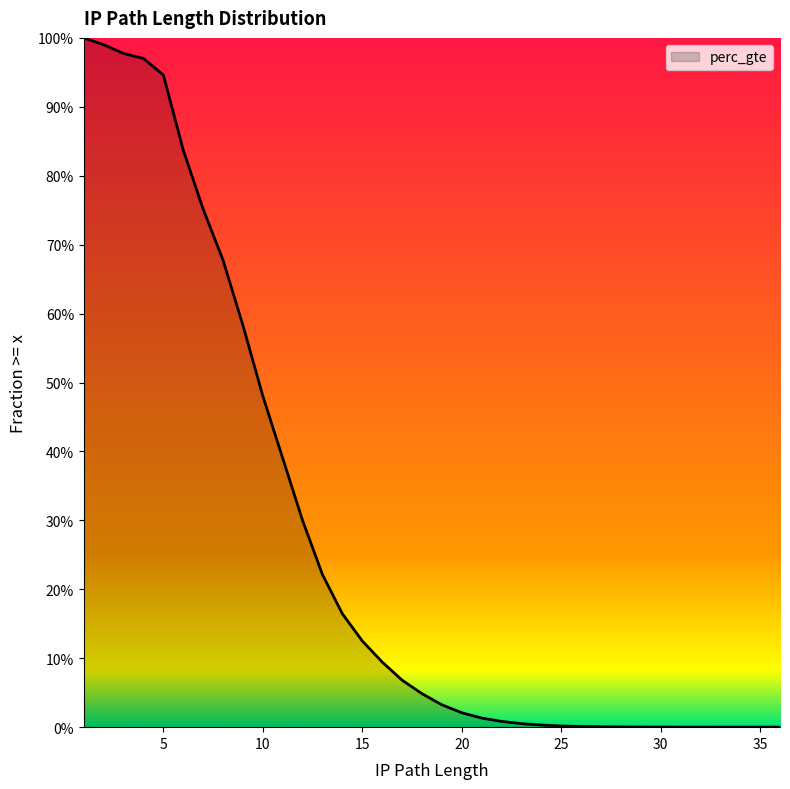

Which has a higher value, 24 or 9?

9